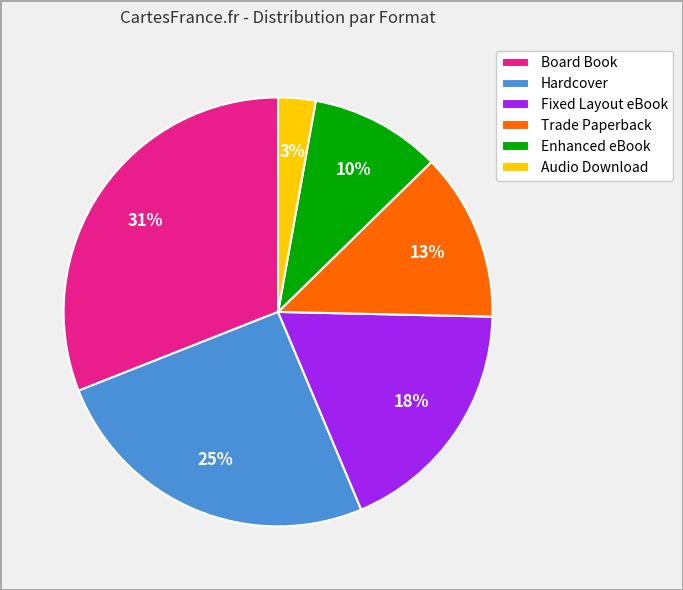

What is the largest slice in the pie chart?

Board Book